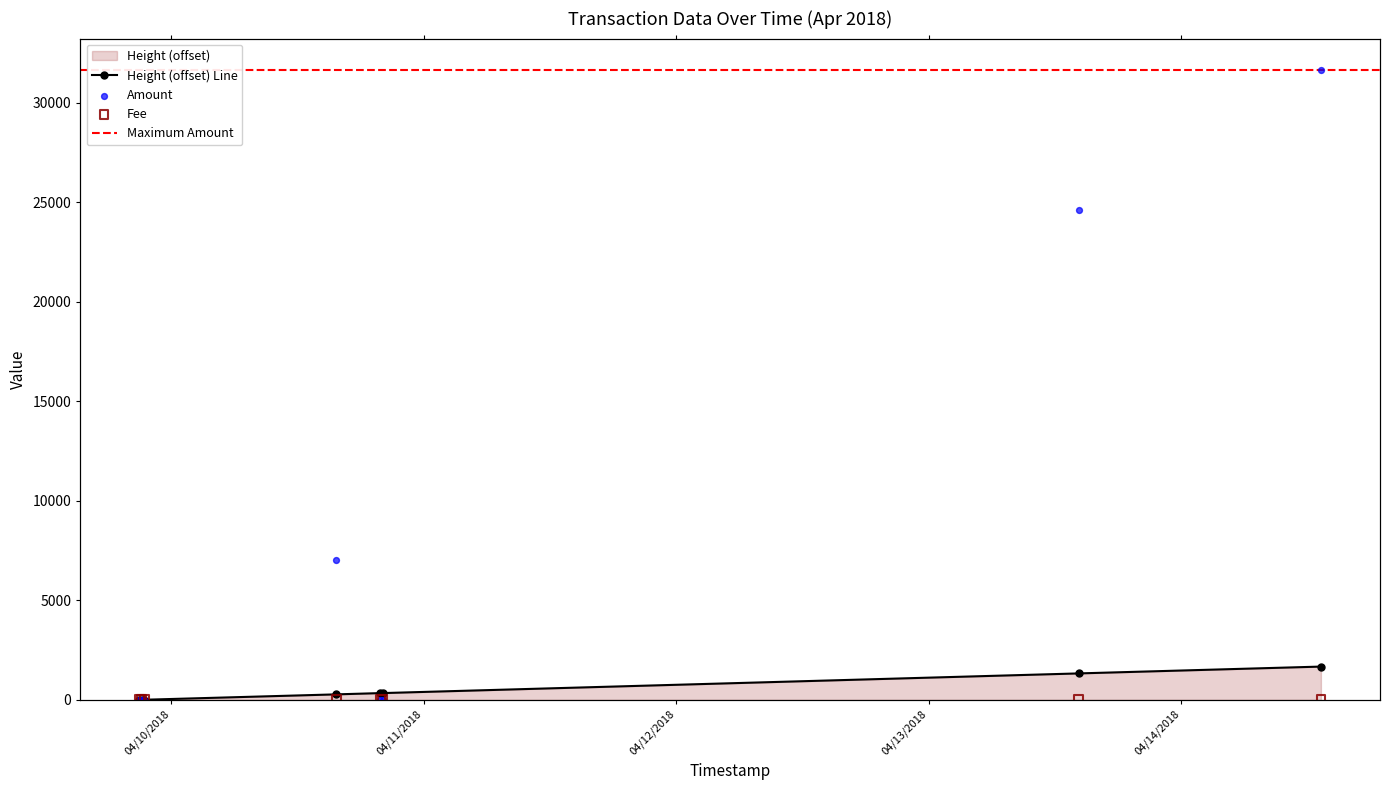

Which series has the largest total across all categories?

Amount